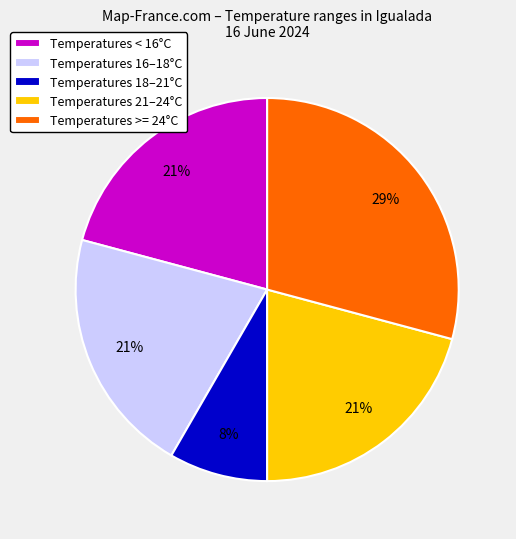

The Temperatures 18–21°C slice represents 8% of the pie. True or false?

True